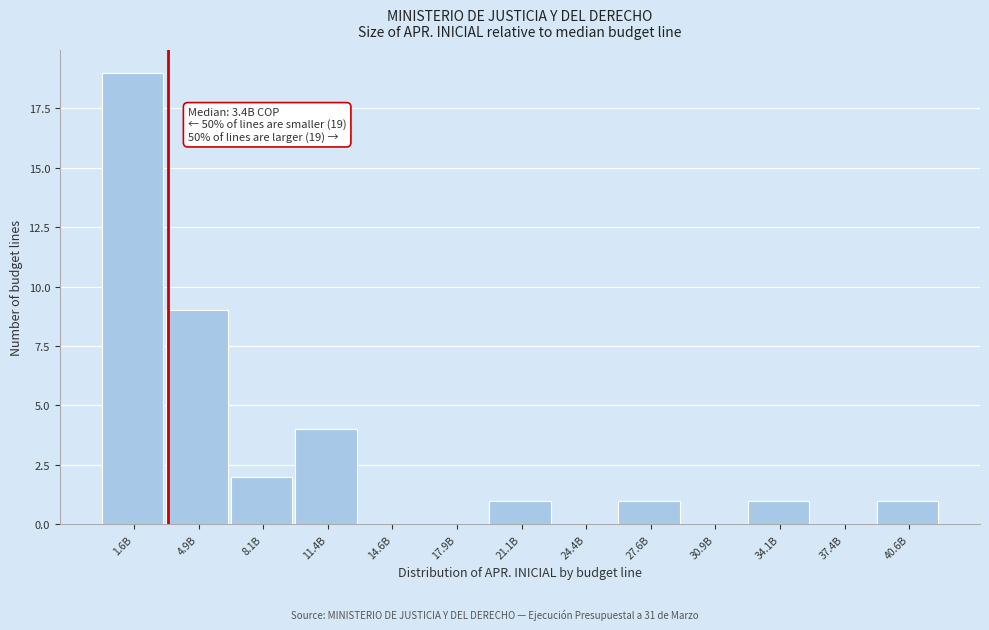

Reading left to right, extract all data points from this chart.

1.6B=19	4.9B=9	8.1B=2	11.4B=4	14.6B=0	17.9B=0	21.1B=1	24.4B=0	27.6B=1	30.9B=0	34.1B=1	37.4B=0	40.6B=1